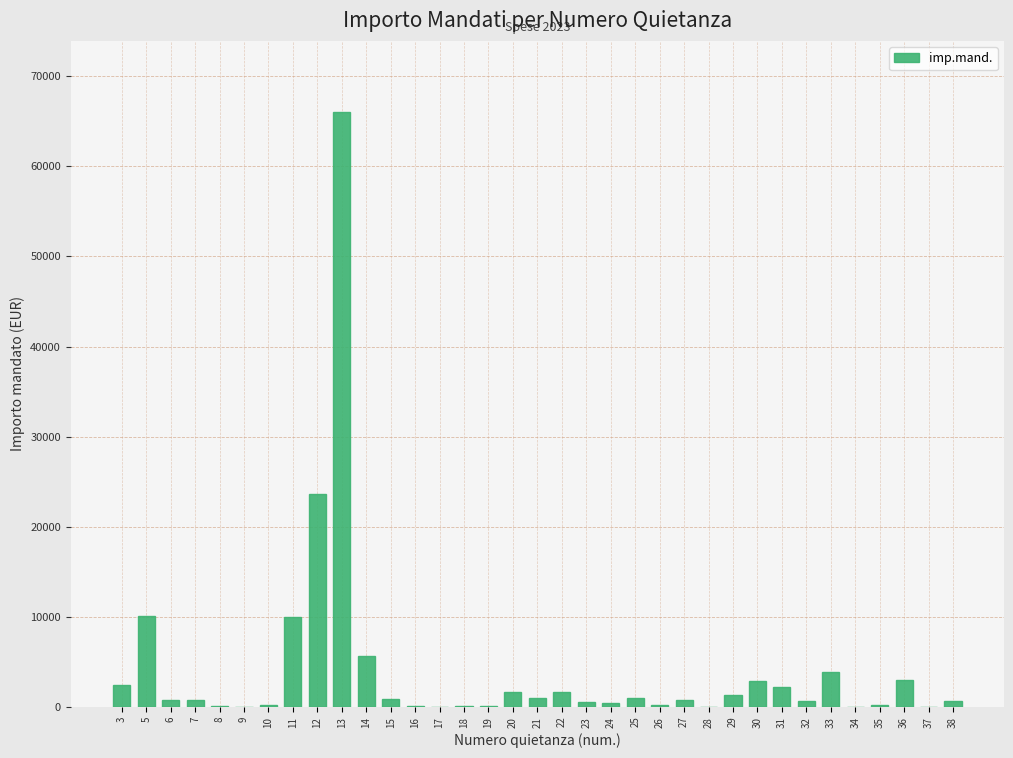

What is the maximum value shown in the chart?

66000.0